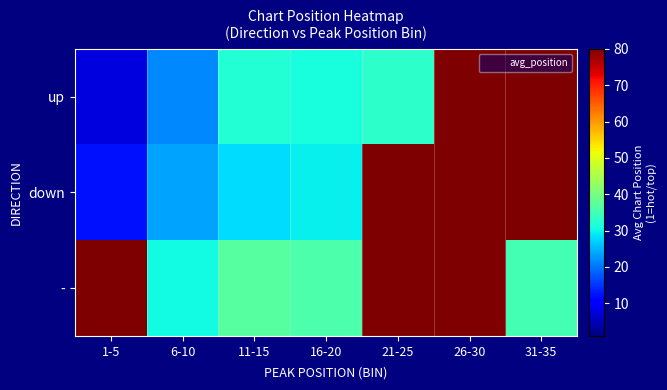

What is the maximum value shown in the chart?

80.0